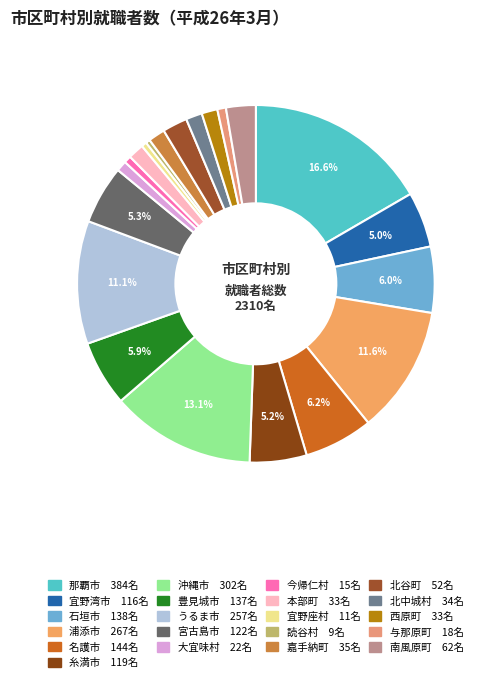

How many segments does this pie chart have?

21